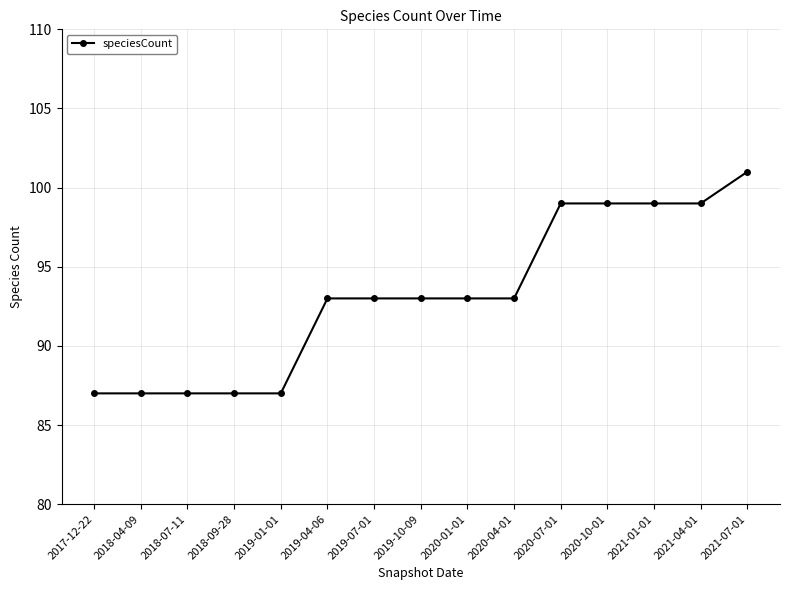

Is it true that the value at 2019-04-06 is 93?

True